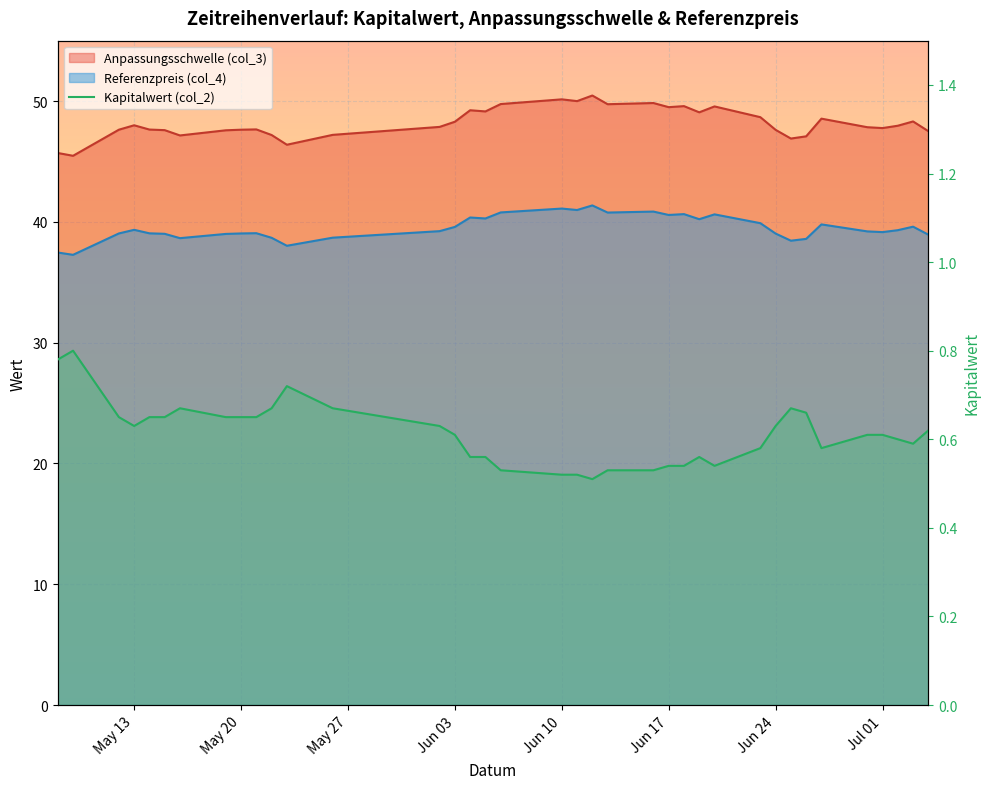

How many values are between 0 and 1?

37